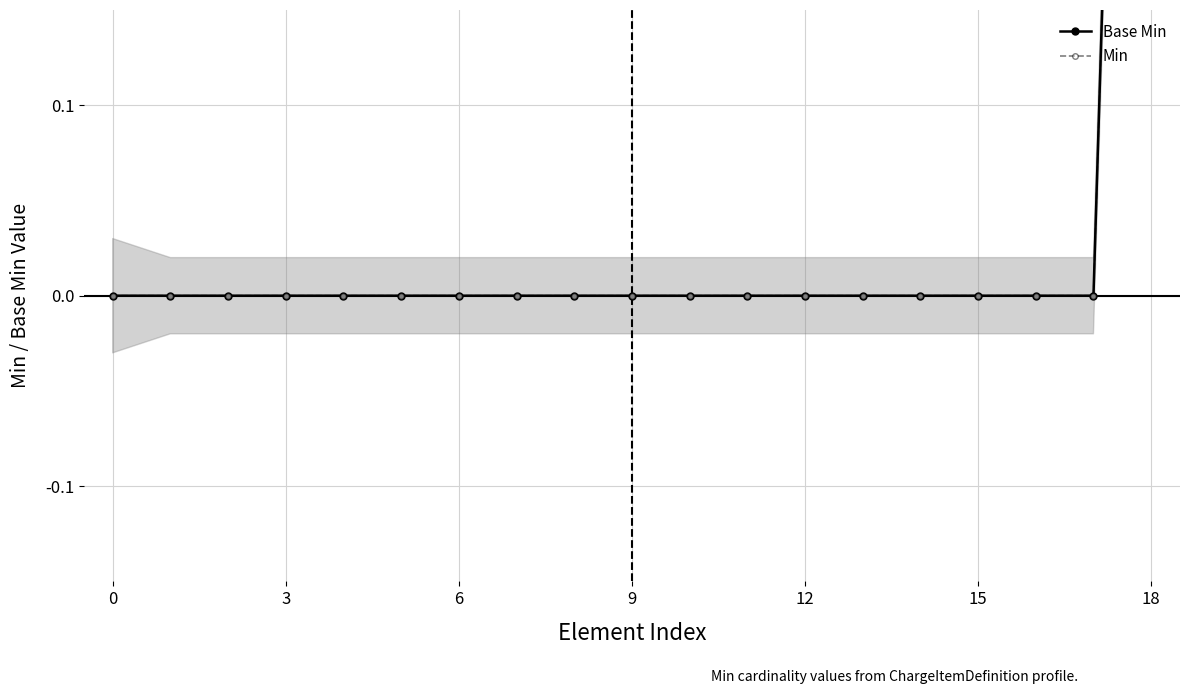

True or false: Base Min has a value of -1 at 0.

False